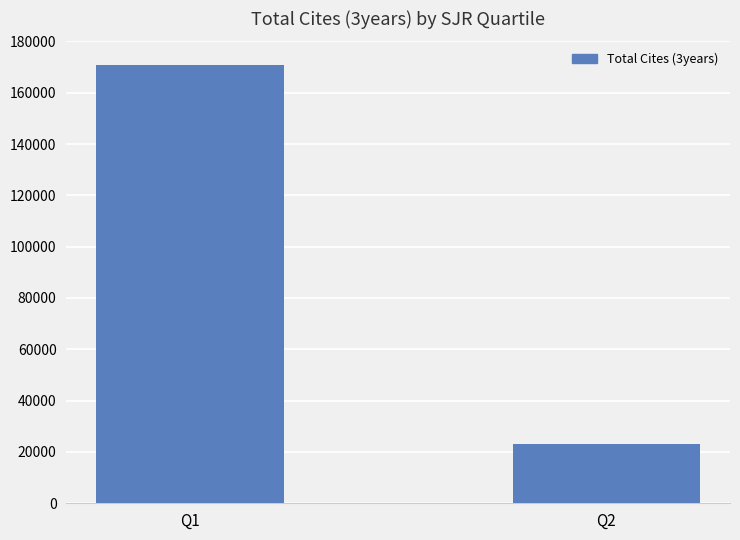

Is it true that the value at Q1 is 58506?

False